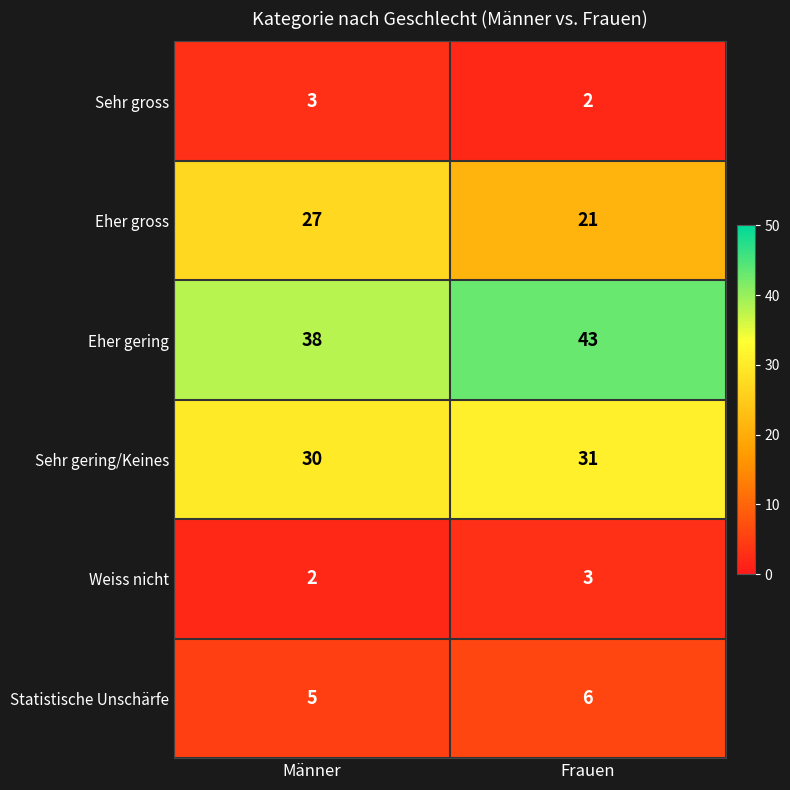

Reading left to right, list all the values displayed in this chart.

Sehr gross: Männer=3	Frauen=2
Eher gross: Männer=27	Frauen=21
Eher gering: Männer=38	Frauen=43
Sehr gering/Keines: Männer=30	Frauen=31
Weiss nicht: Männer=2	Frauen=3
Statistische Unschärfe: Männer=5	Frauen=6